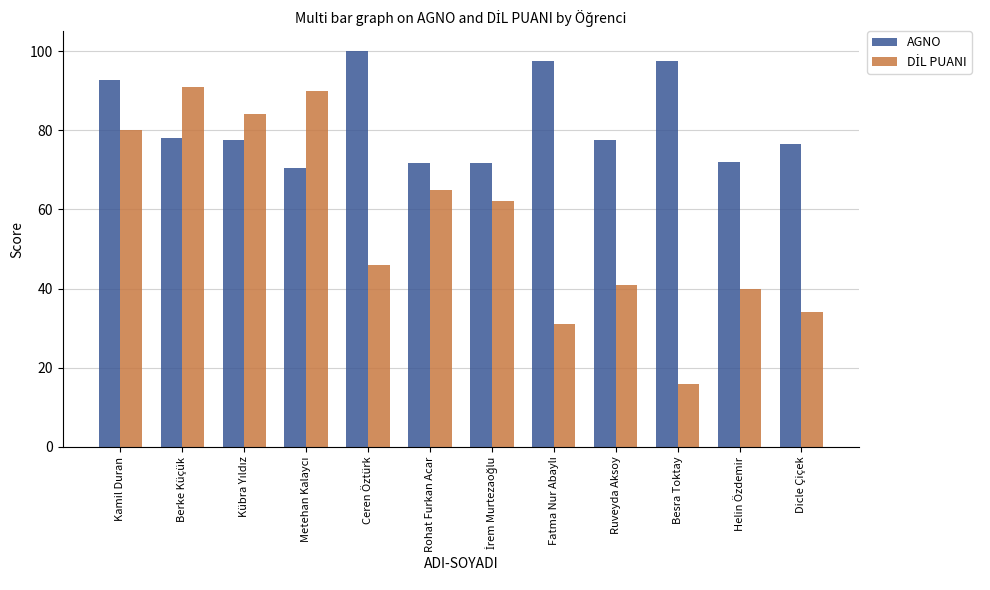

What is the smallest value displayed?

16.0